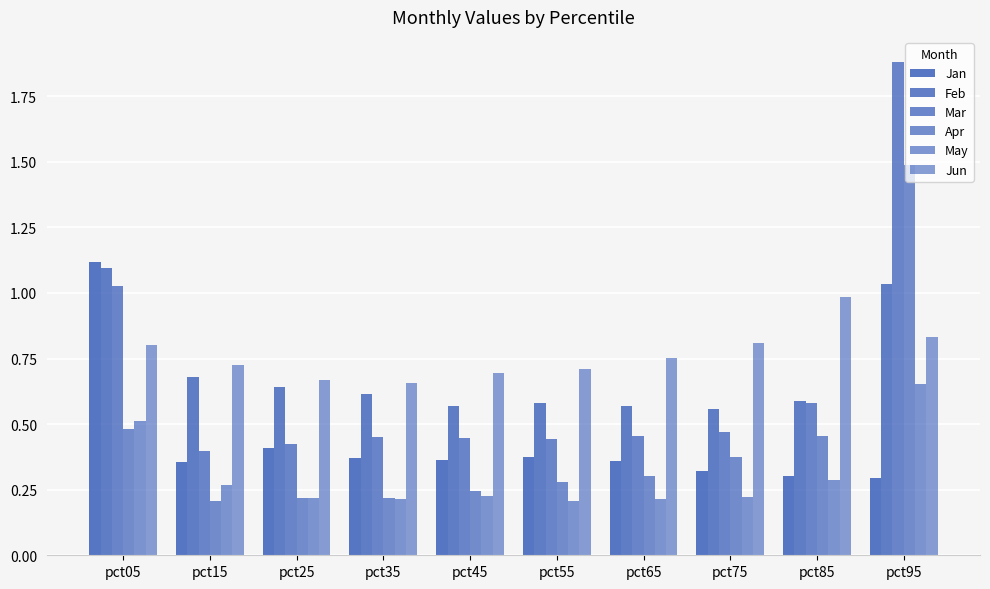

Is it true that Jan equals 0.4 at pct35?

True